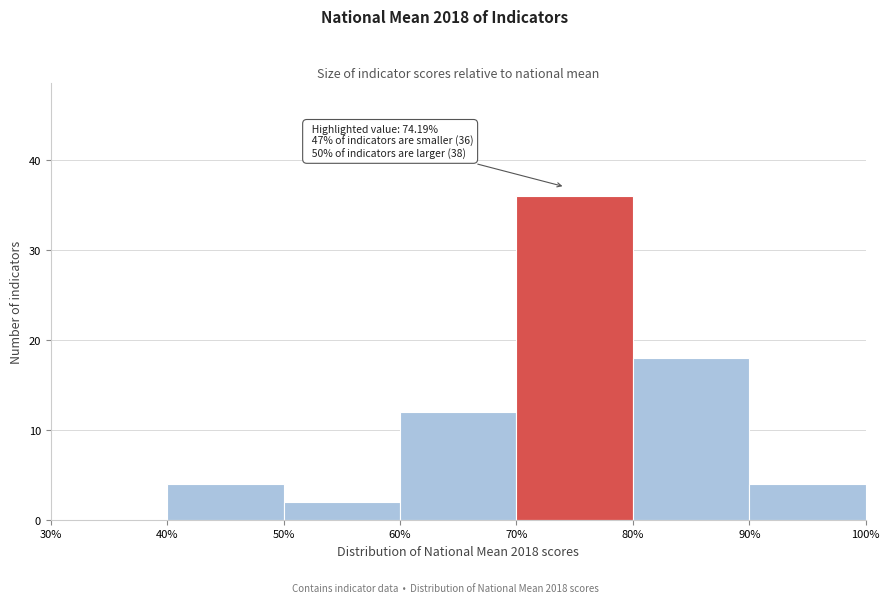

Over which range of the x-axis is the bar tallest?

70% to 80%